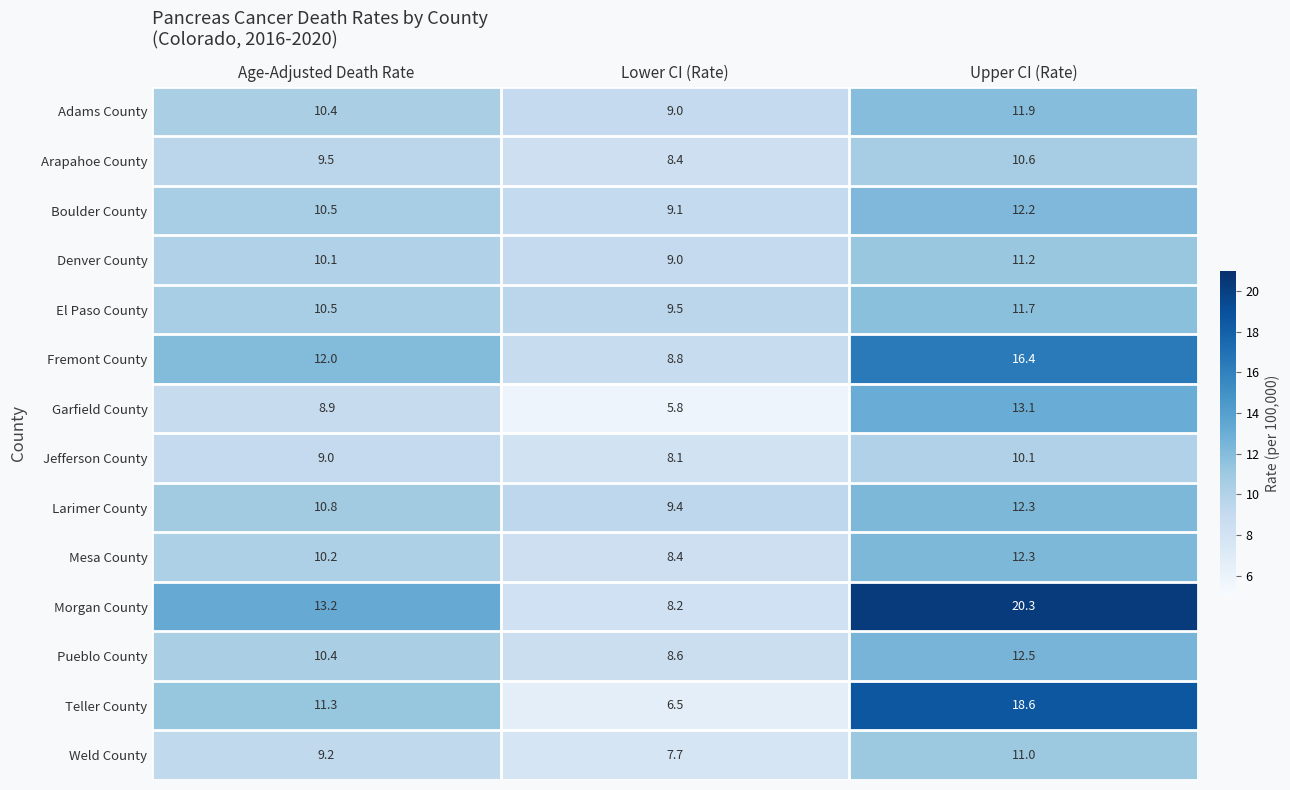

Which category has the lowest value across all series?

Lower CI (Rate)